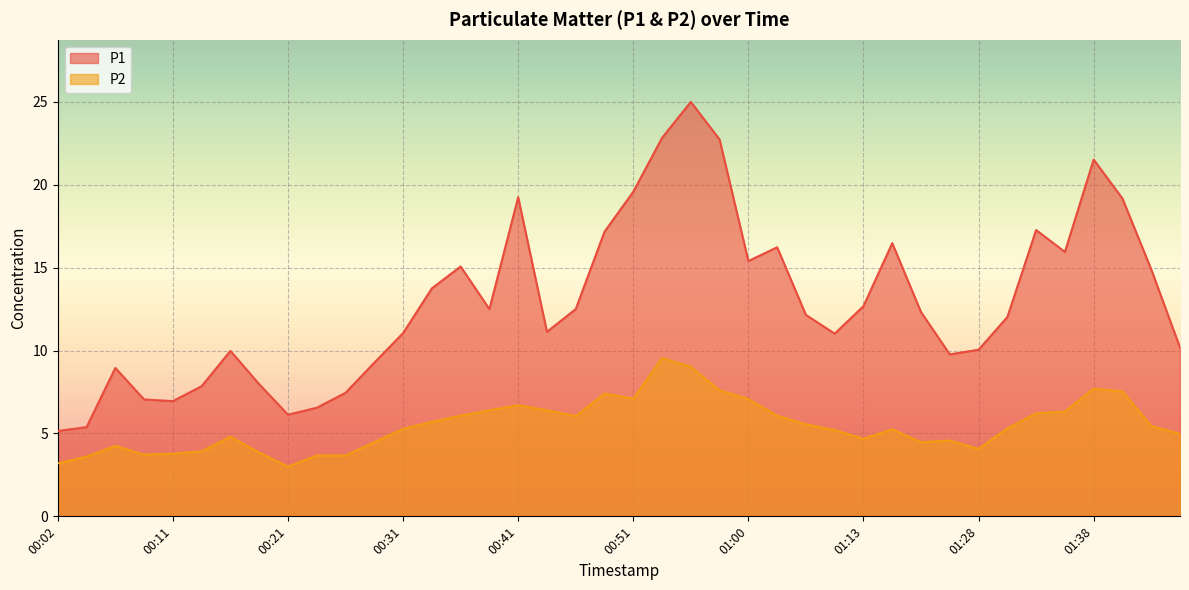

At which category does the chart reach its minimum across all series?

00:21